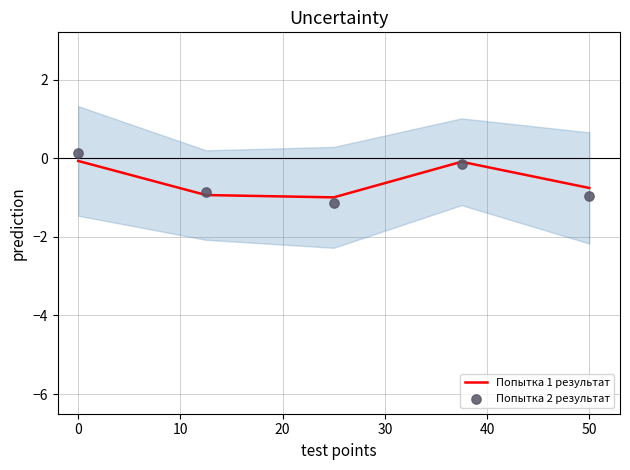

What are all the series names shown in the legend?

Попытка 1 результат, Попытка 2 результат